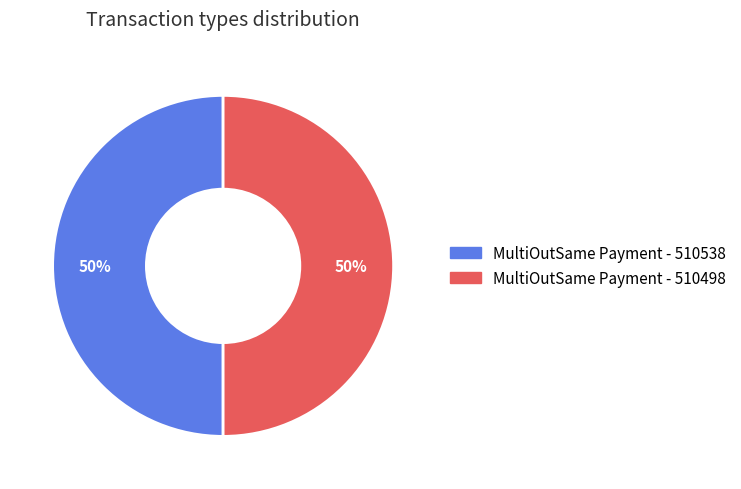

Is it true that MultiOutSame Payment - 510498 is 50% of the pie?

True